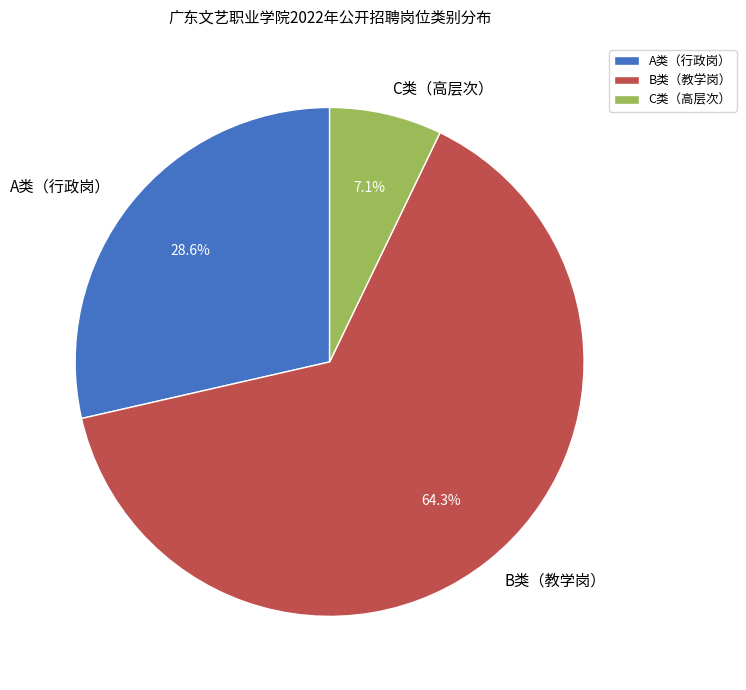

Between B类（教学岗） and C类（高层次）, which is larger?

B类（教学岗）